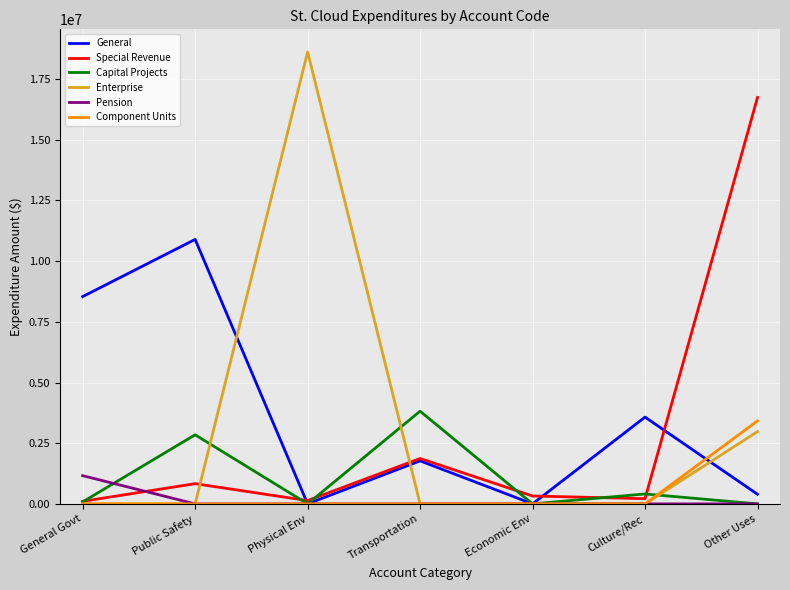

What is the difference between the highest and lowest values at Transportation?

3818377